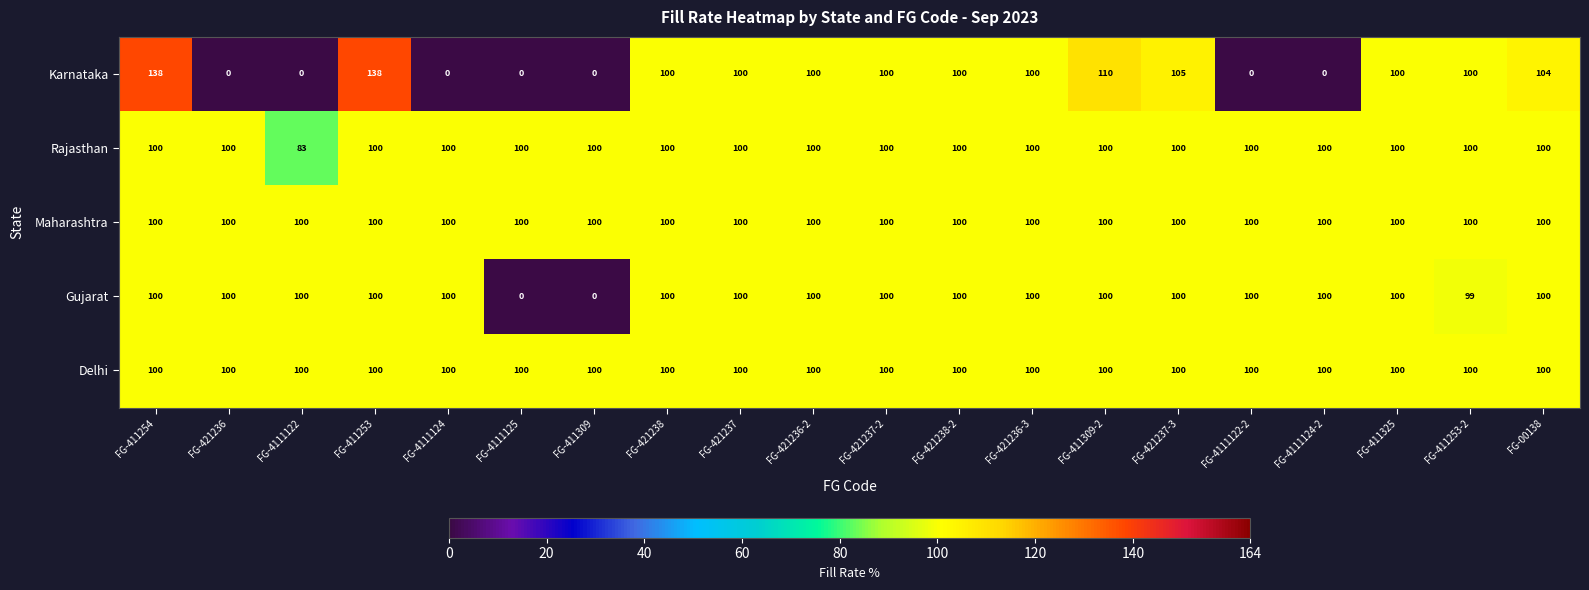

How many distinct data groups are displayed?

5